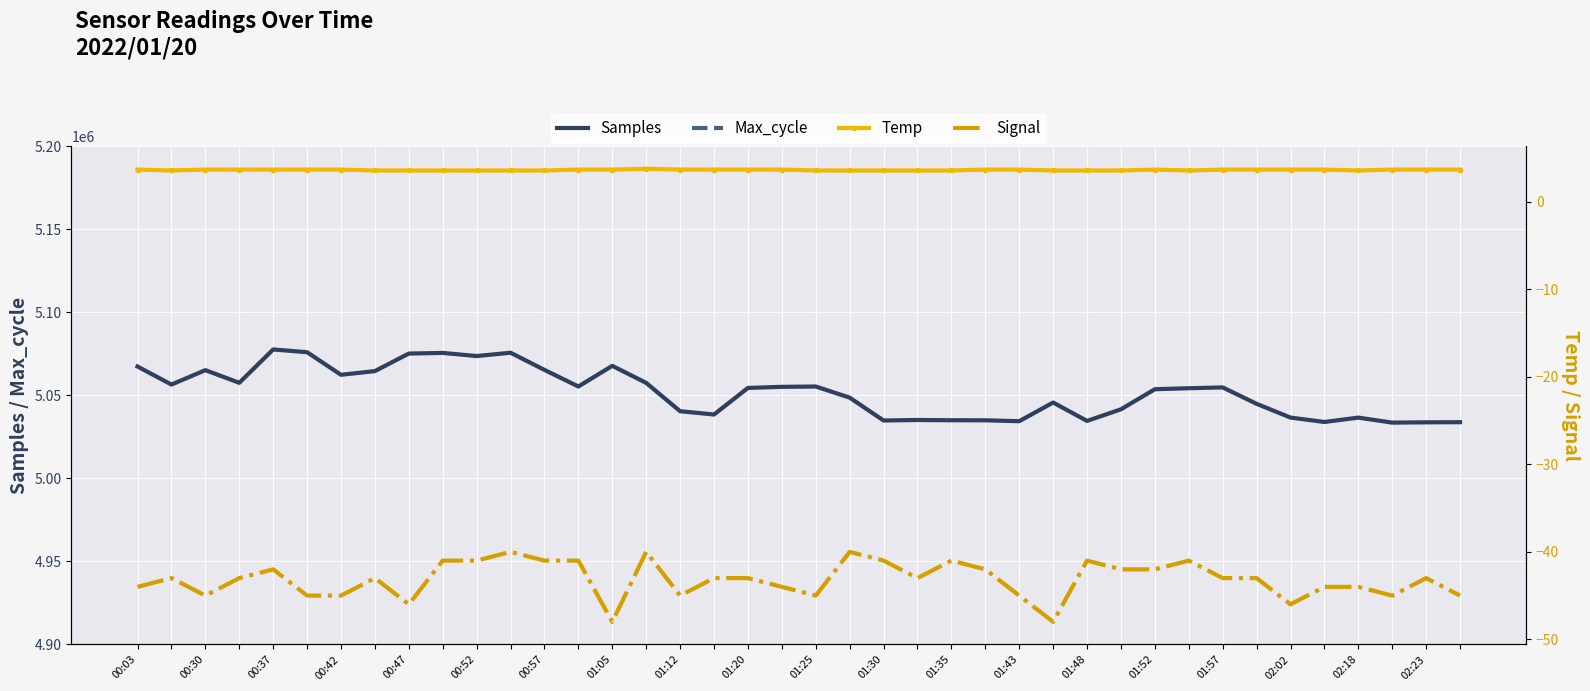

Reading left to right, what are all the values shown in this chart?

Samples: 5067327.0	5056463.0	5065128.0	5057510.0	5077579.0	5075928.0	5062328.0	5064563.0	5075122.0	5075499.0	5073622.0	5075616.0	5065280.0	5055293.0	5067725.0	5057458.0	5040418.0	5038430.0	5054430.0	5055089.0	5055284.0	5048582.0	5034818.0	5035129.0	5034985.0	5034941.0	5034394.0	5045646.0	5034571.0	5041561.0	5053652.0	5054246.0	5054739.0	5044871.0	5036576.0	5033936.0	5036564.0	5033552.0	5033725.0	5033816.0
Max_cycle: 19966.0	19966.0	19916.0	19916.0	20324.0	19954.0	19957.0	20007.0	19919.0	19909.0	19927.0	20008.0	20363.0	20004.0	20286.0	19920.0	19917.0	19908.0	19916.0	20263.0	19909.0	19910.0	20352.0	19917.0	20314.0	19944.0	19993.0	19913.0	19932.0	20271.0	19917.0	19971.0	19909.0	20419.0	19956.0	19910.0	19966.0	20013.0	20363.0	20303.0
Temp: 3.7	3.6	3.7	3.7	3.7	3.7	3.7	3.6	3.6	3.6	3.6	3.6	3.6	3.7	3.7	3.8	3.7	3.7	3.7	3.7	3.6	3.6	3.6	3.6	3.6	3.7	3.7	3.6	3.6	3.6	3.7	3.6	3.7	3.7	3.7	3.7	3.6	3.7	3.7	3.7
Signal: -44.0	-43.0	-45.0	-43.0	-42.0	-45.0	-45.0	-43.0	-46.0	-41.0	-41.0	-40.0	-41.0	-41.0	-48.0	-40.0	-45.0	-43.0	-43.0	-44.0	-45.0	-40.0	-41.0	-43.0	-41.0	-42.0	-45.0	-48.0	-41.0	-42.0	-42.0	-41.0	-43.0	-43.0	-46.0	-44.0	-44.0	-45.0	-43.0	-45.0